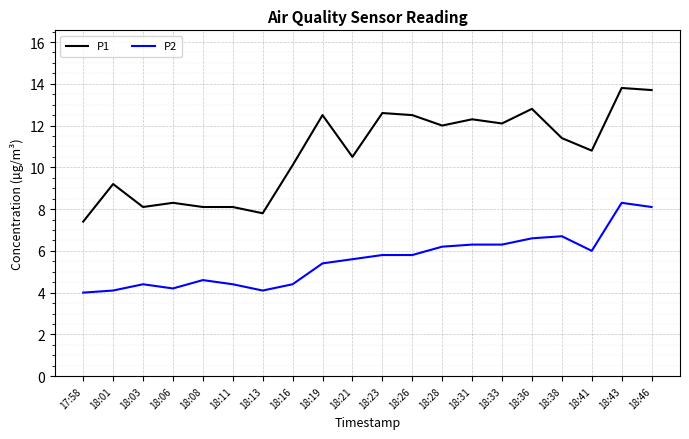

What is the maximum value shown in the chart?

13.8